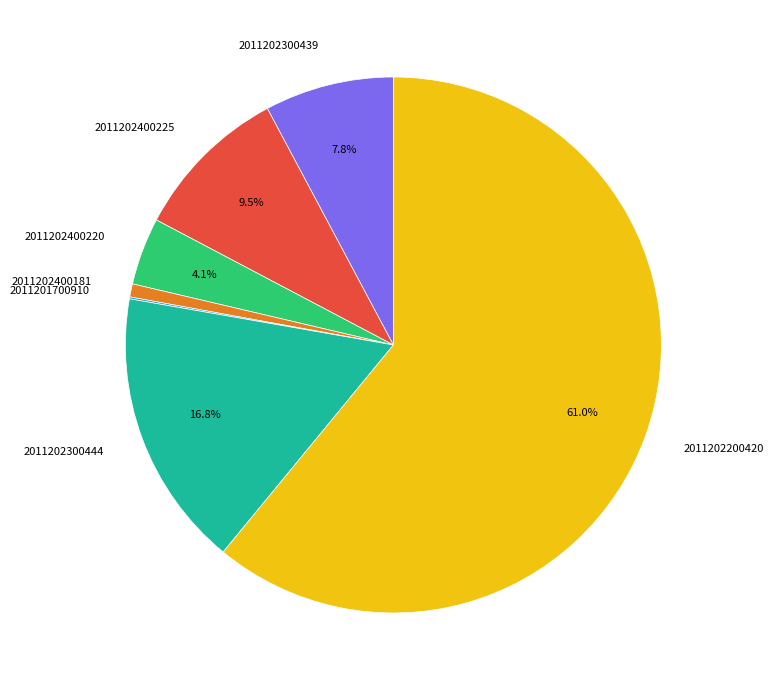

The 2011202200420 slice represents 61% of the pie. True or false?

True